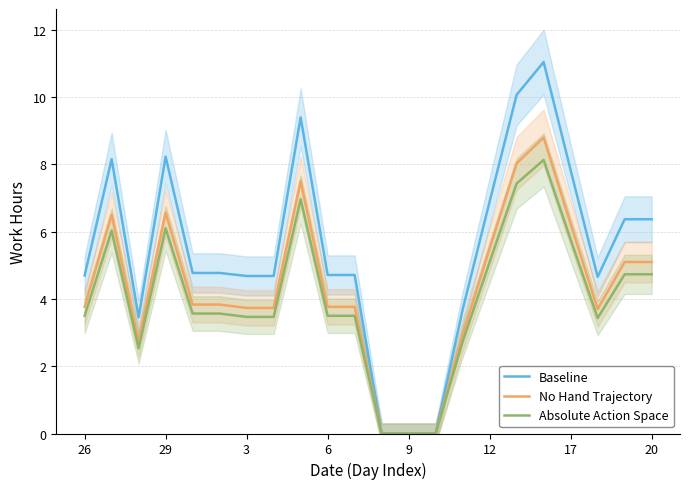

How many values in the Baseline series exceed 4?

17